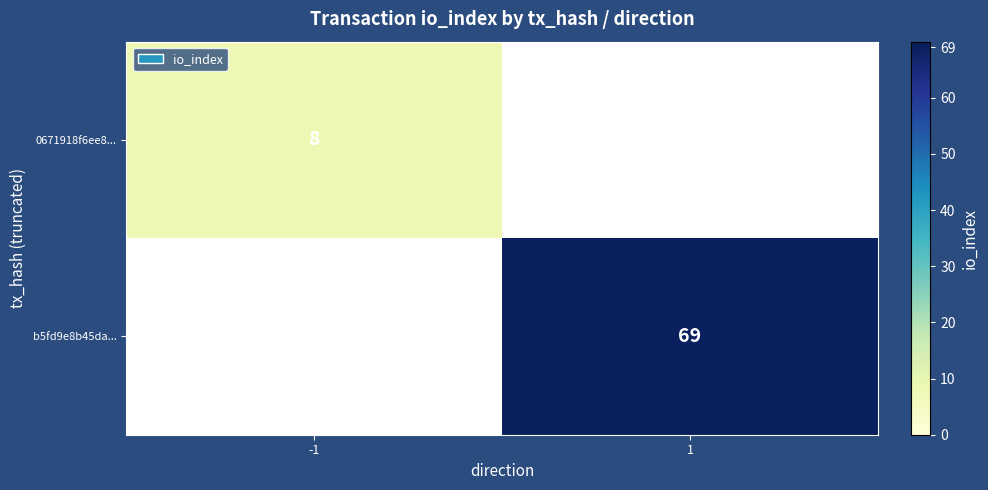

True or false: 0671918f6ee8... has a value of 8 at -1.

True